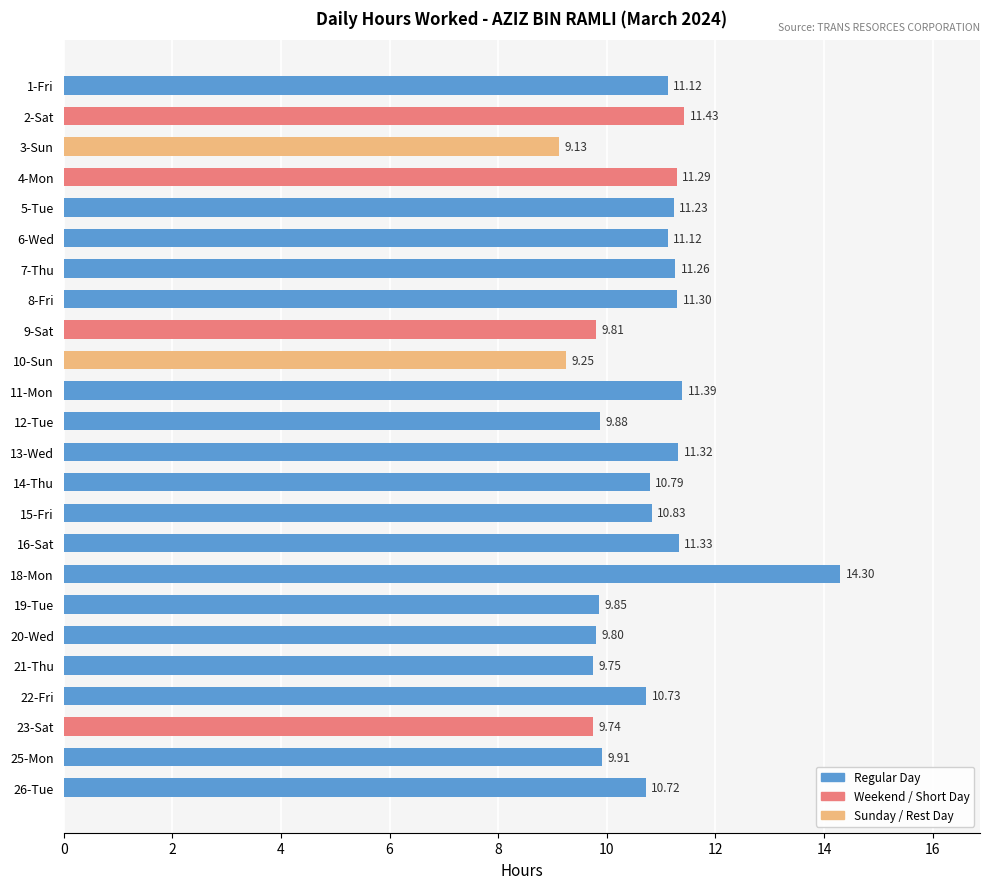

What is the change in value from 6-Wed to 7-Thu?

+0.1